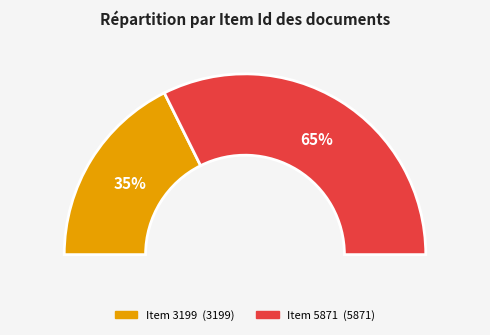

Is it true that Item 5871 (Letter to Martha Berry) is 65% of the pie?

True